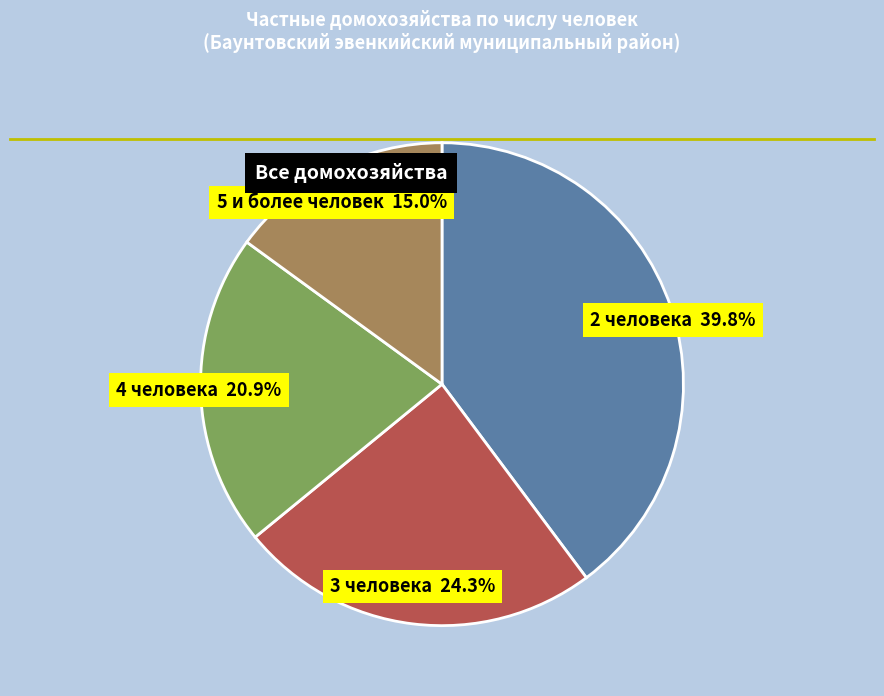

Is there any slice that represents more than half of the pie?

No